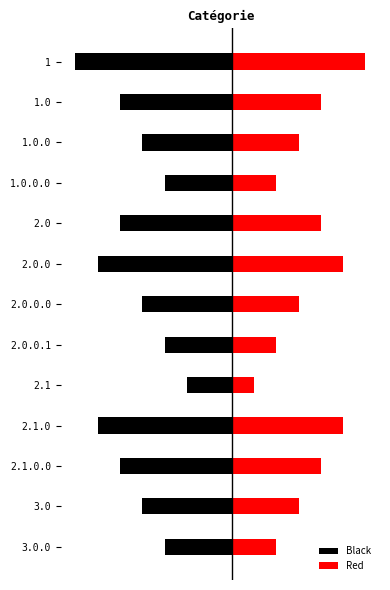

How many bars are there in each group?

2